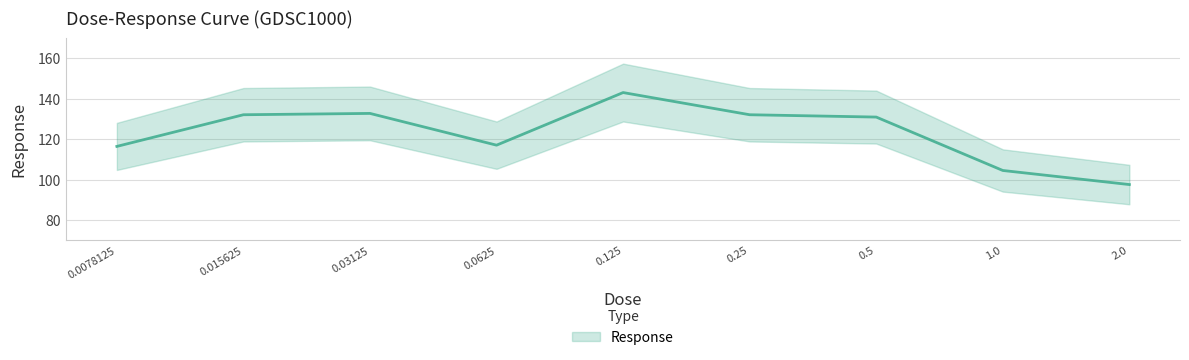

What is the sum of the values at 0.25 and 0.015625?

264.3